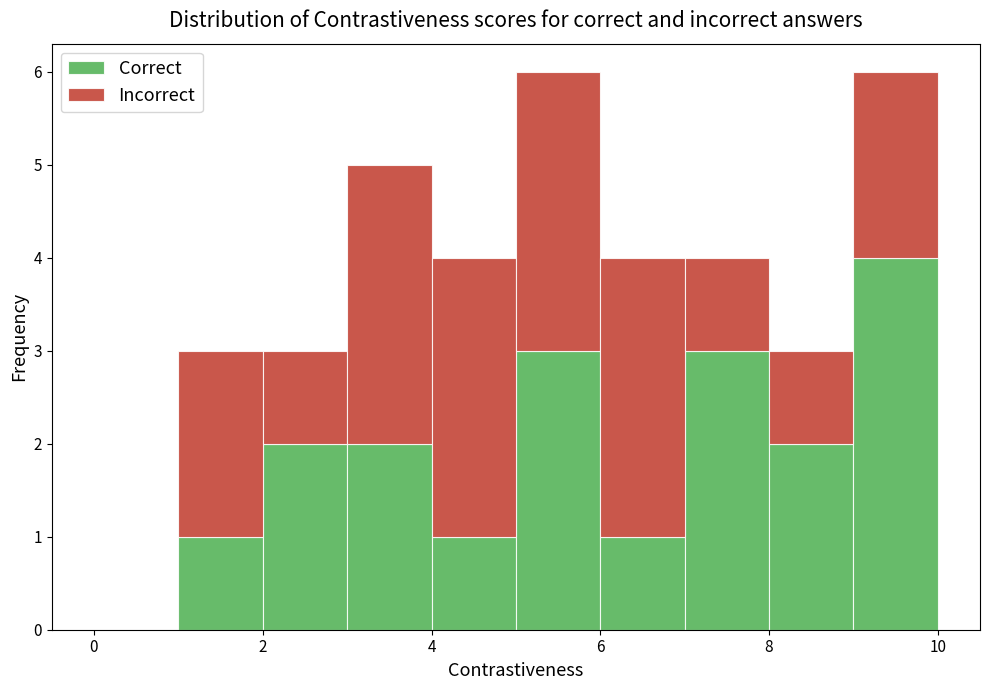

What is the total height of the stacked bar covering 7 to 8 on the x-axis? The values are not printed on the chart, so give them approximately, as read against the axis.

4